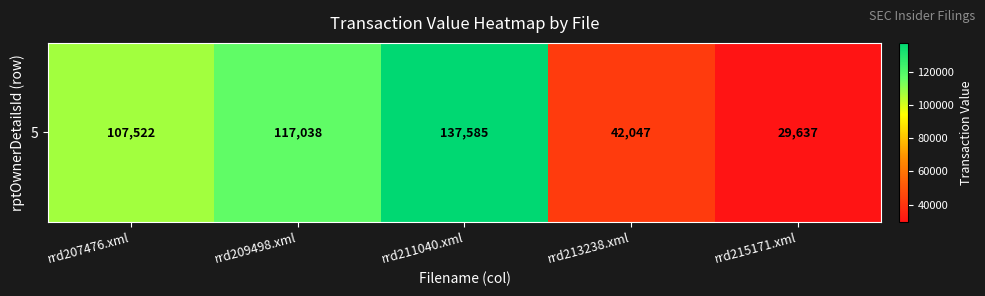

Reading right to left, what are all the values shown in this chart?

29637	42047	137585	117038	107522